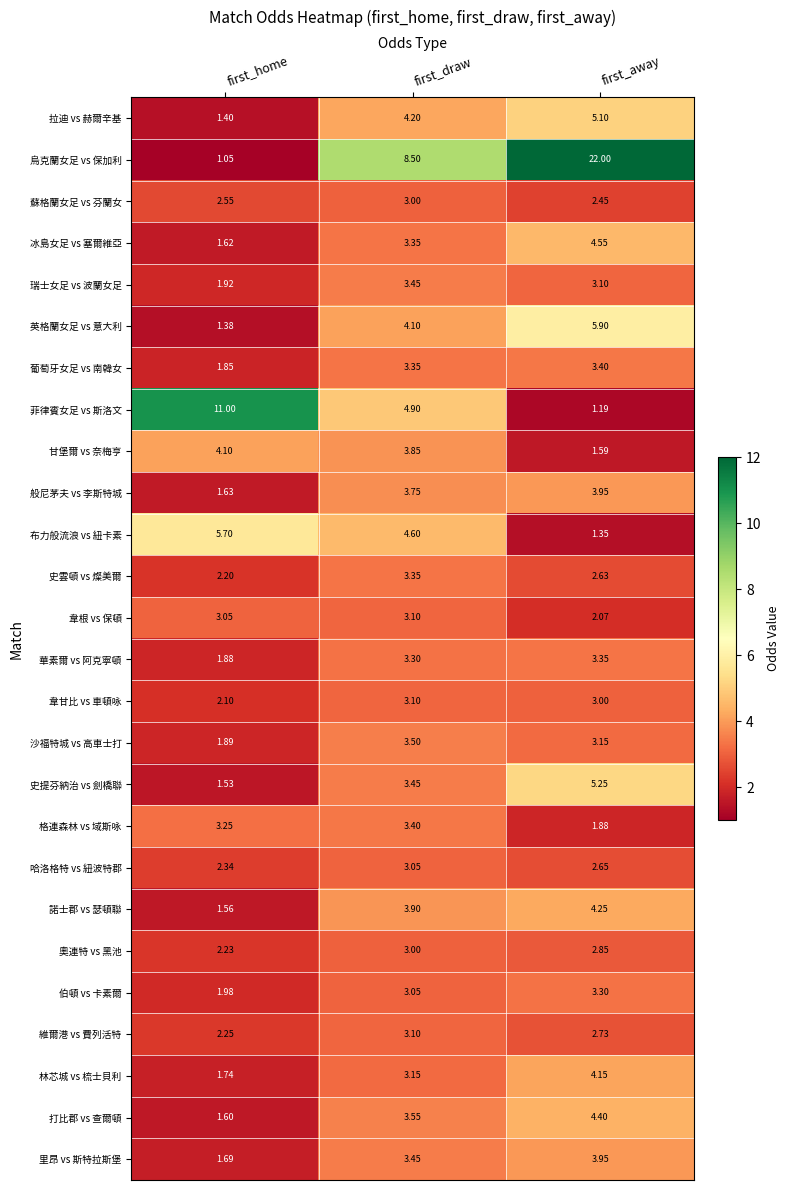

Rank the categories by 英格蘭女足 vs 意大利 value from highest to lowest.

first_away, first_draw, first_home